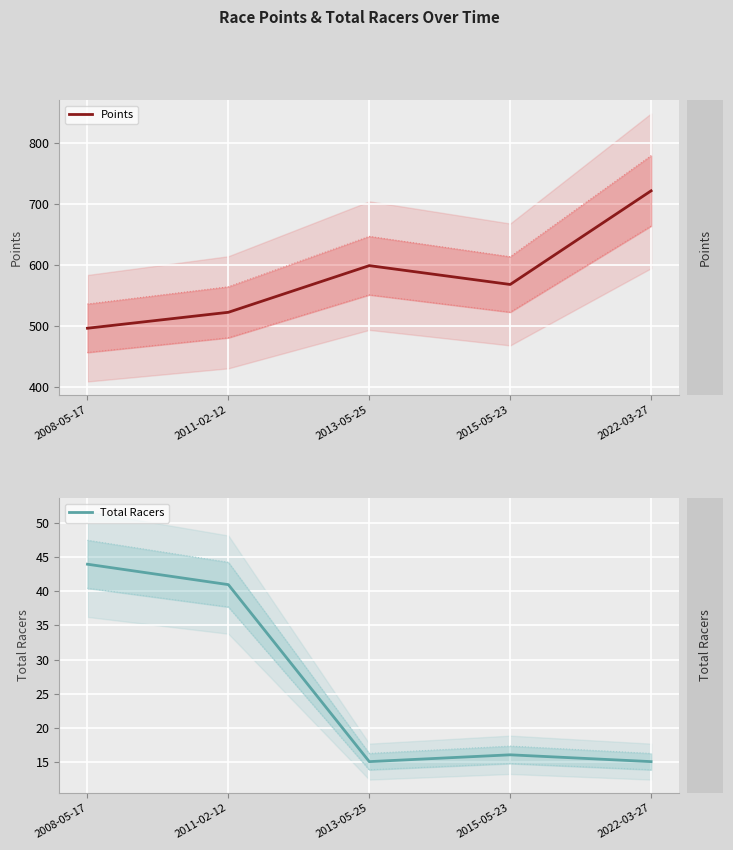

What is the total value across all series at 2013-05-25?

614.4